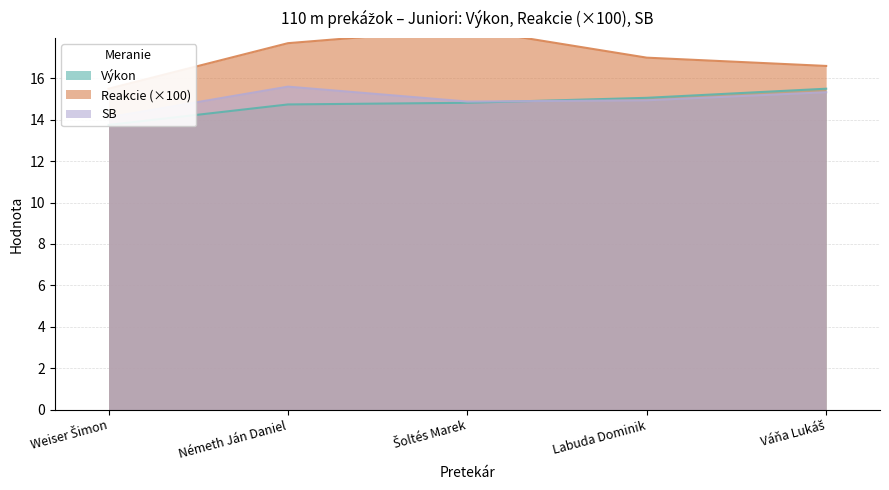

What is the label of the 5th point from the right?

Weiser Šimon